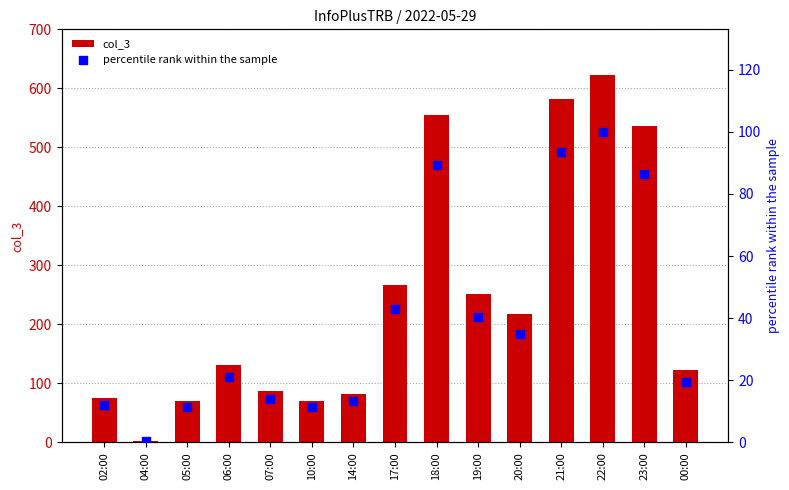

At which category is the sum across all series the highest?

22:00